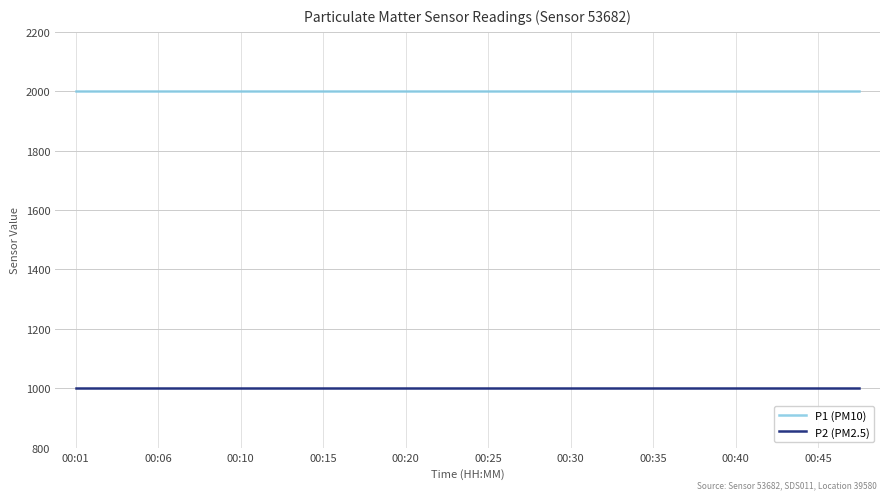

Rank the series by their average value, from highest to lowest.

P1 (PM10), P2 (PM2.5)